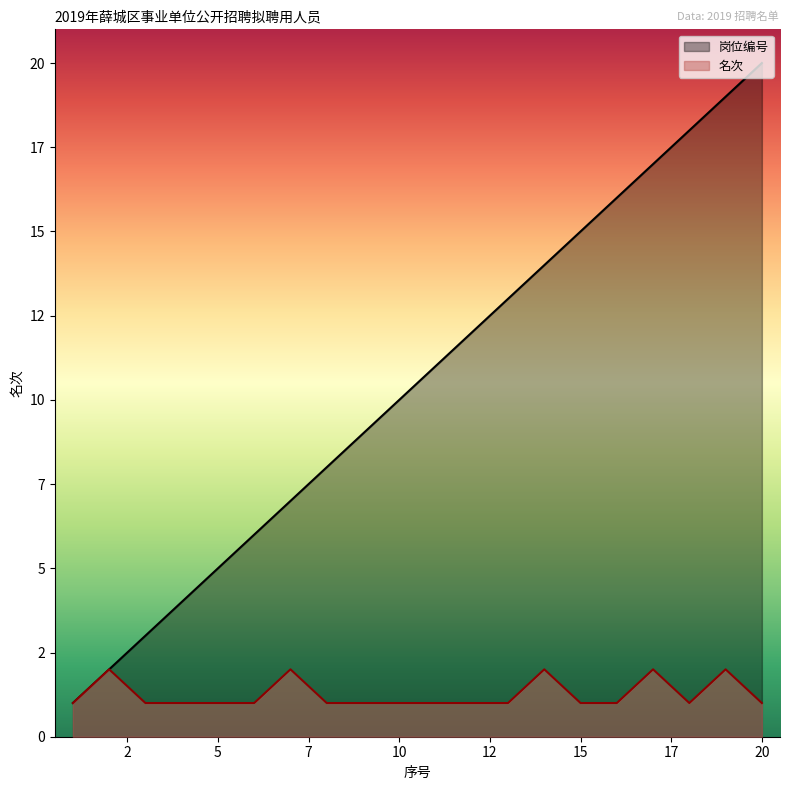

True or false: 岗位编号 and 名次 cross at least once.

False